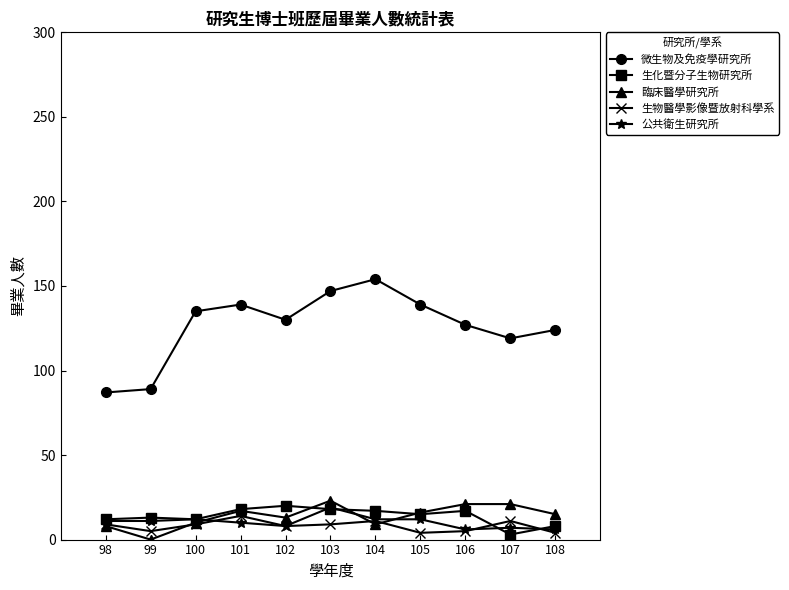

Which series has the largest total across all categories?

微生物及免疫學研究所